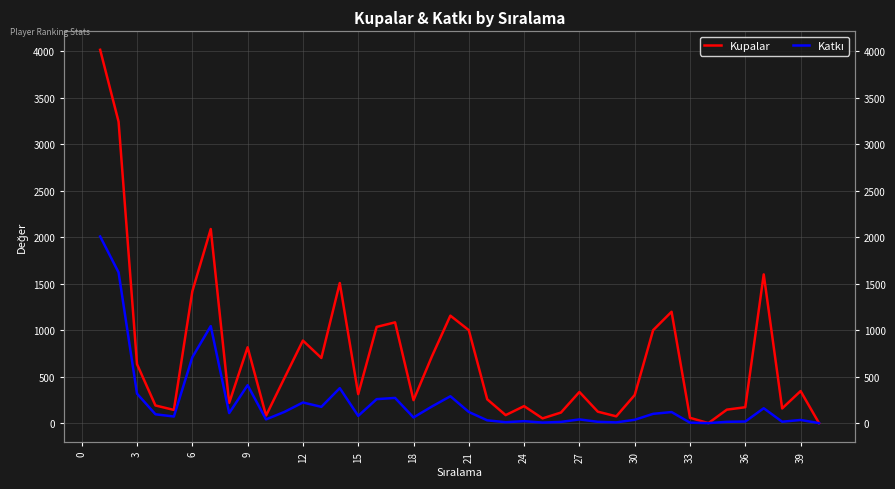

List the series in order of their peak value, highest first.

Kupalar, Katkı